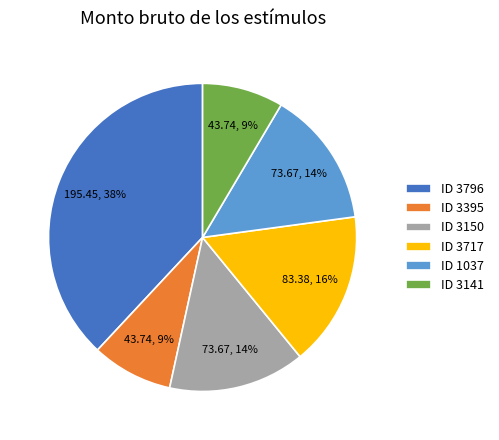

To the nearest percent, what percentage of the pie is ID 3150?

14%